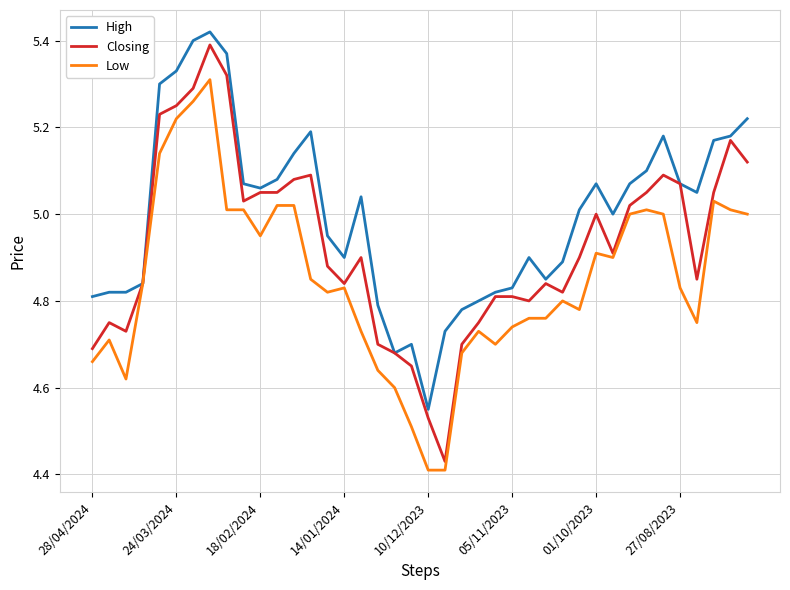

Which series has the largest total across all categories?

High